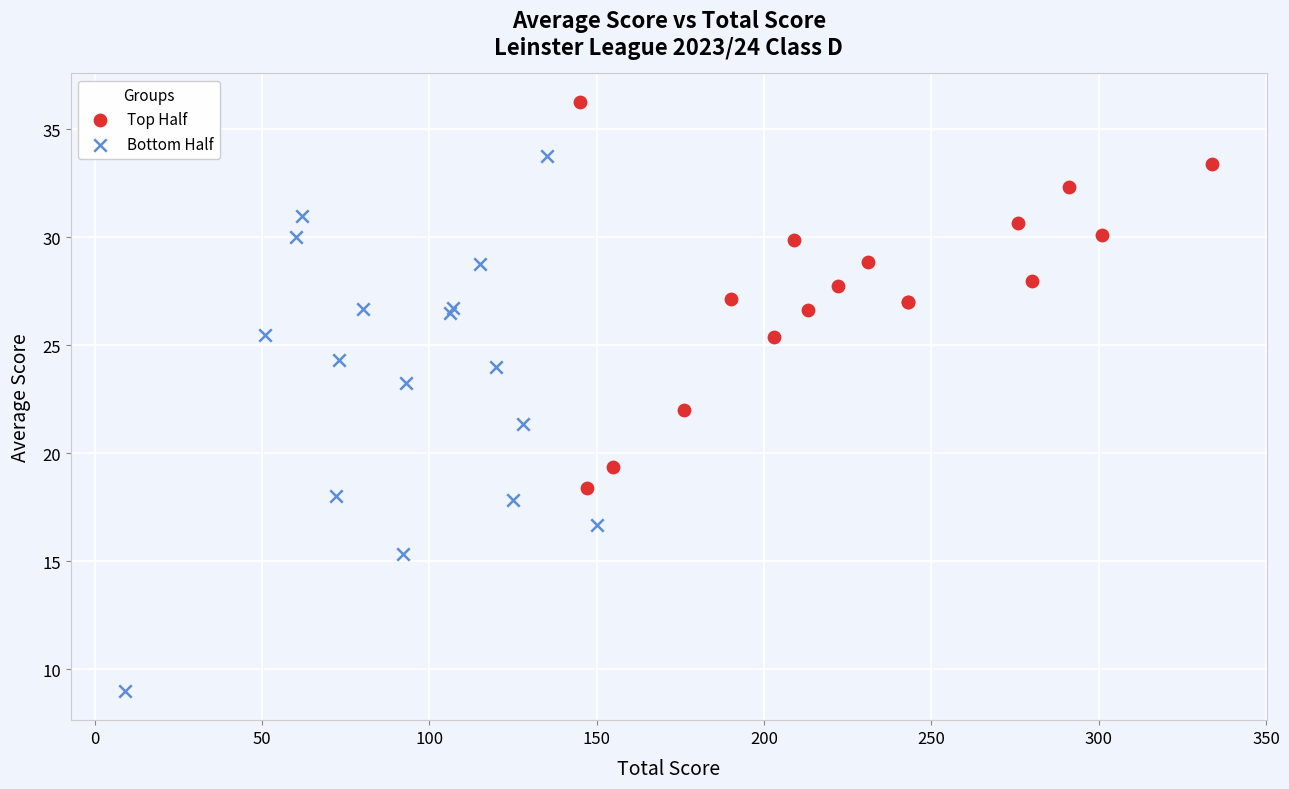

Which series has the widest spread of Y values?

Bottom Half